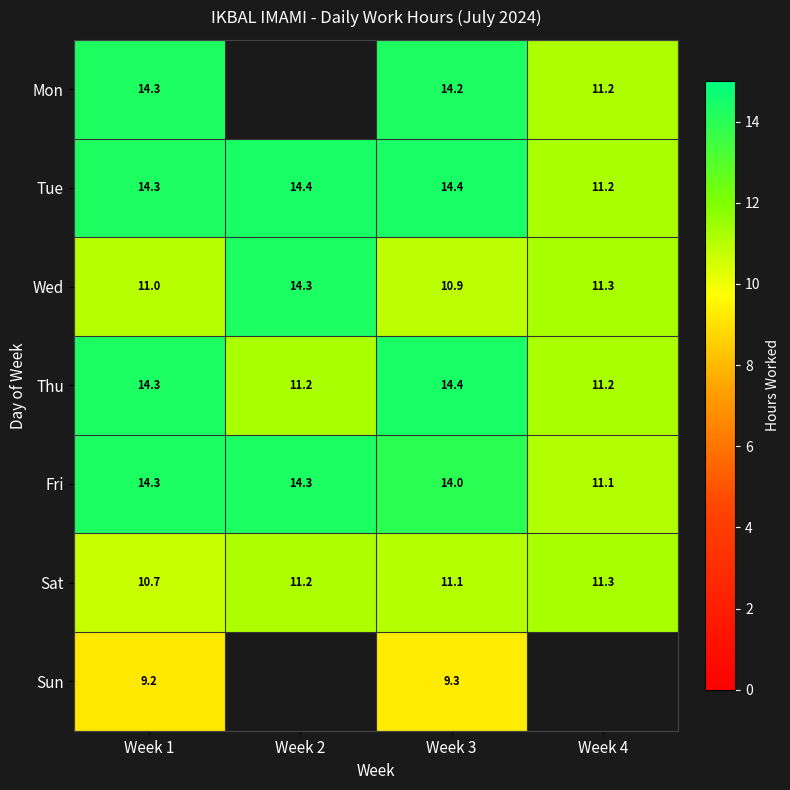

Which series changed the most between Week 1 and Week 3?

Sat